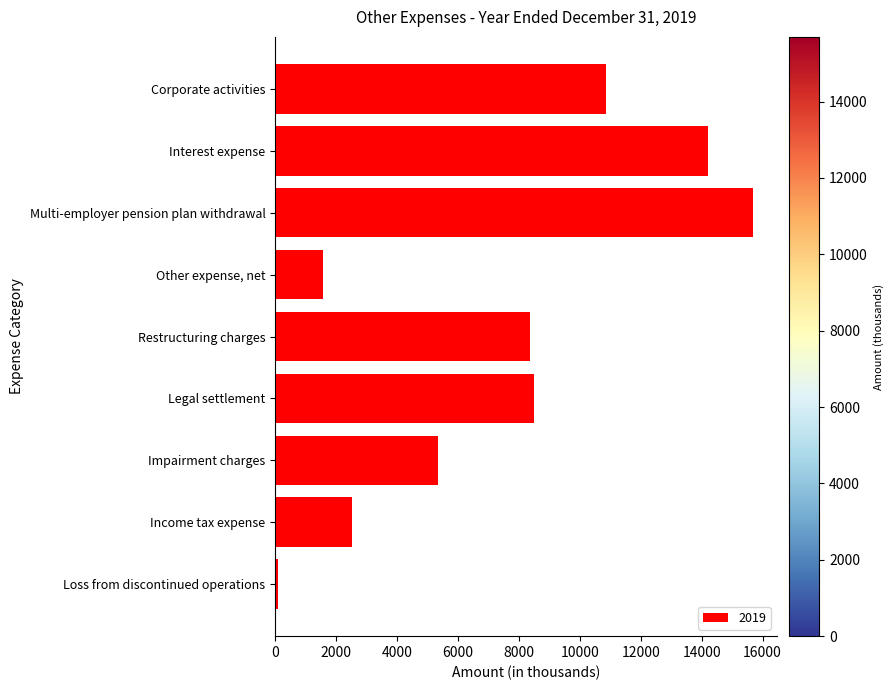

What is the difference between the maximum and second lowest values?

14107